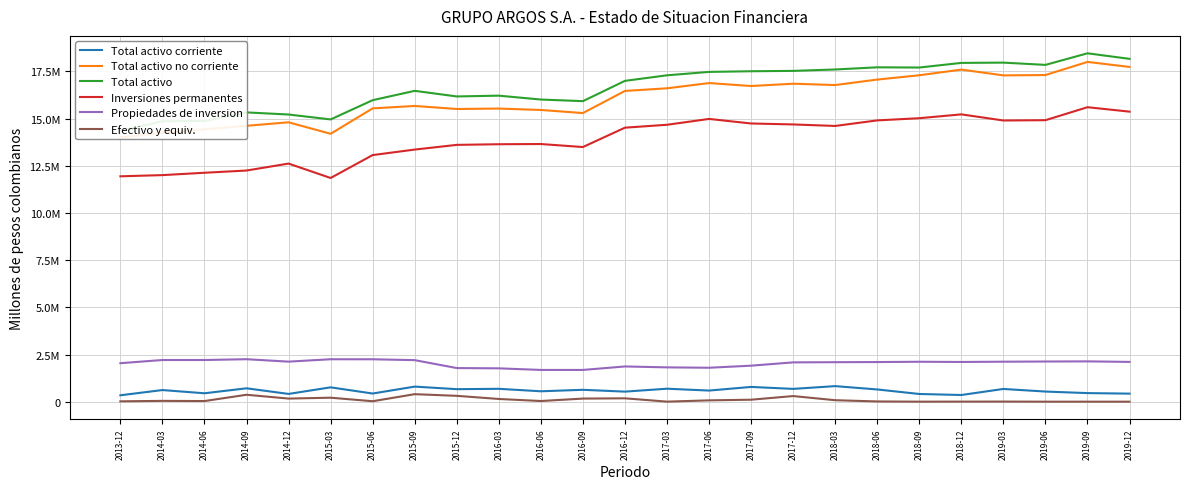

Which series has the largest total across all categories?

Total activo